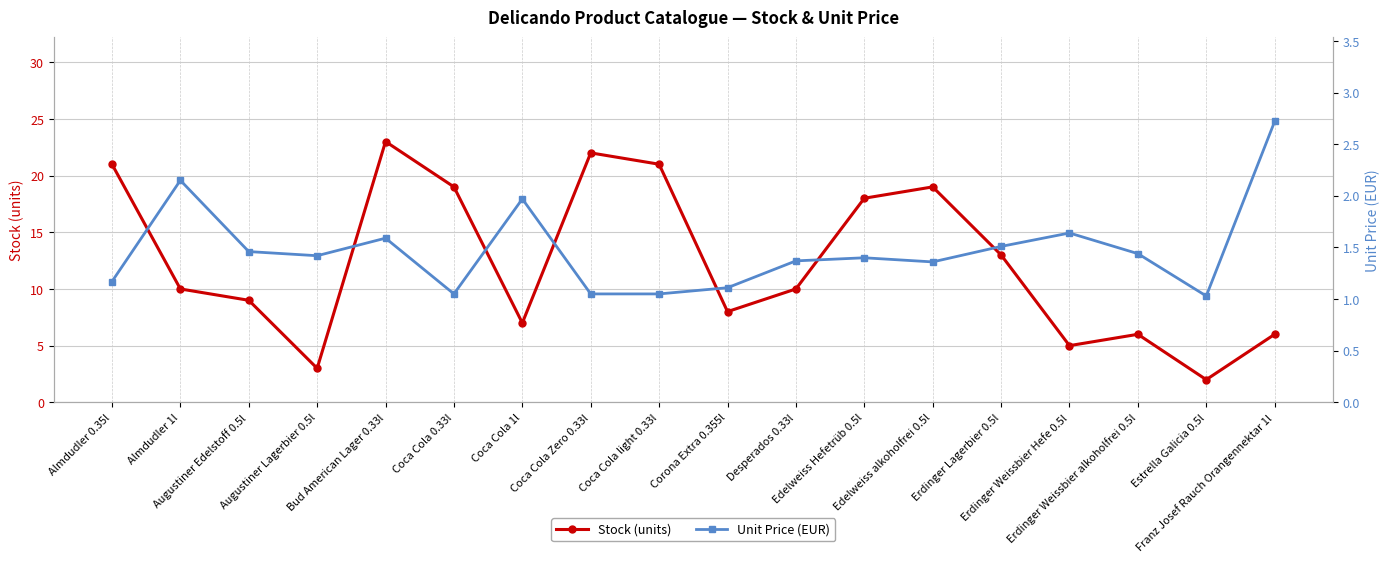

How many lines are shown in the chart?

2